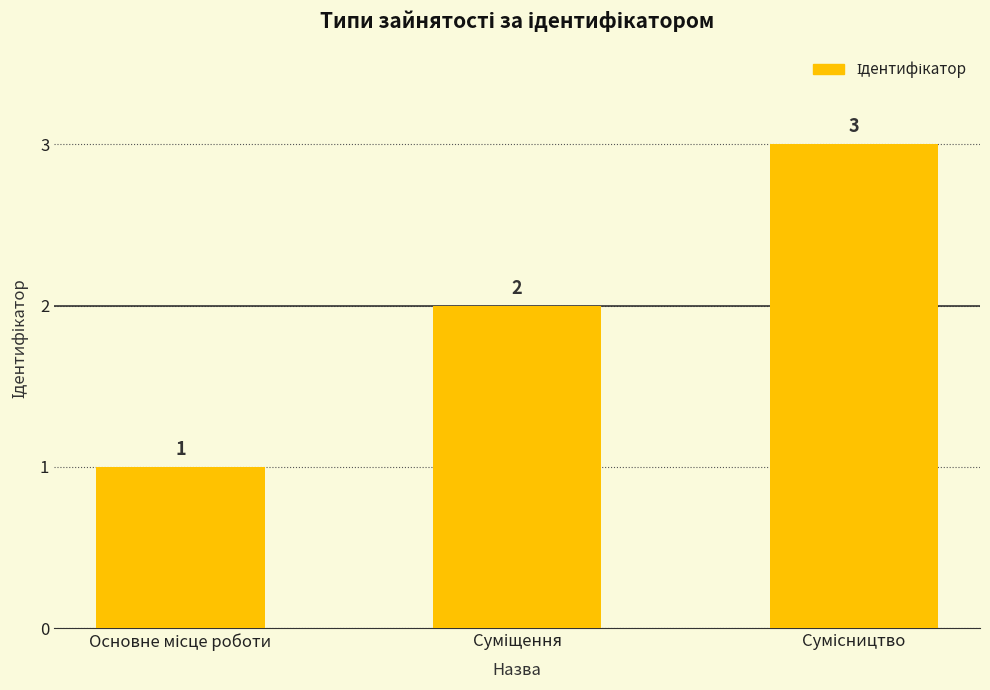

What is the maximum value shown in the chart?

3